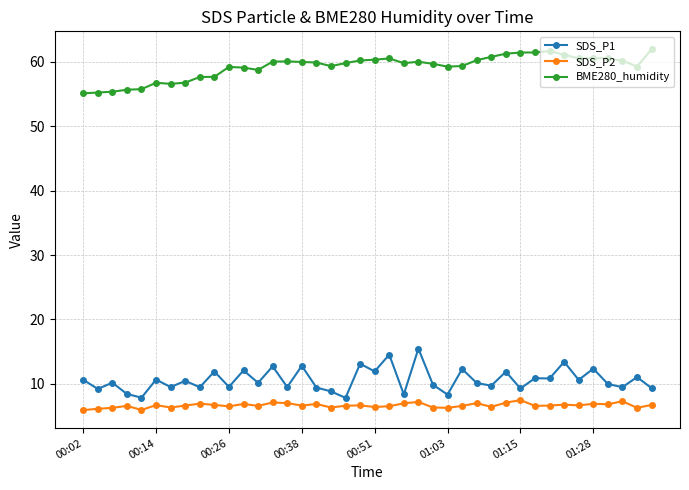

True or false: SDS_P1 has more than 1 points higher than both neighbors.

True